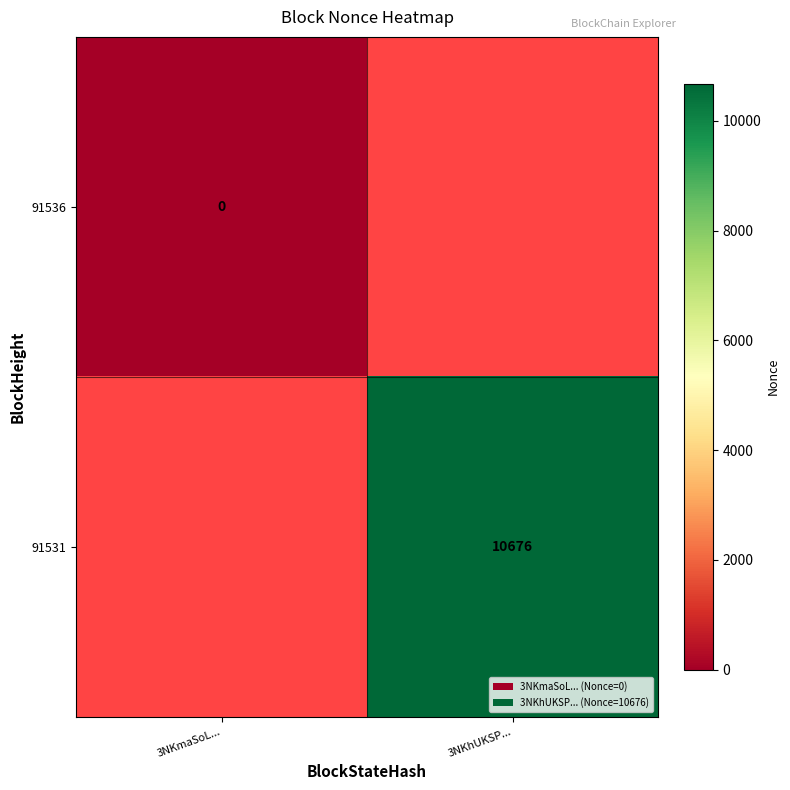

True or false: 91531 has a value of 16970 at 3NKhUKSP....

False